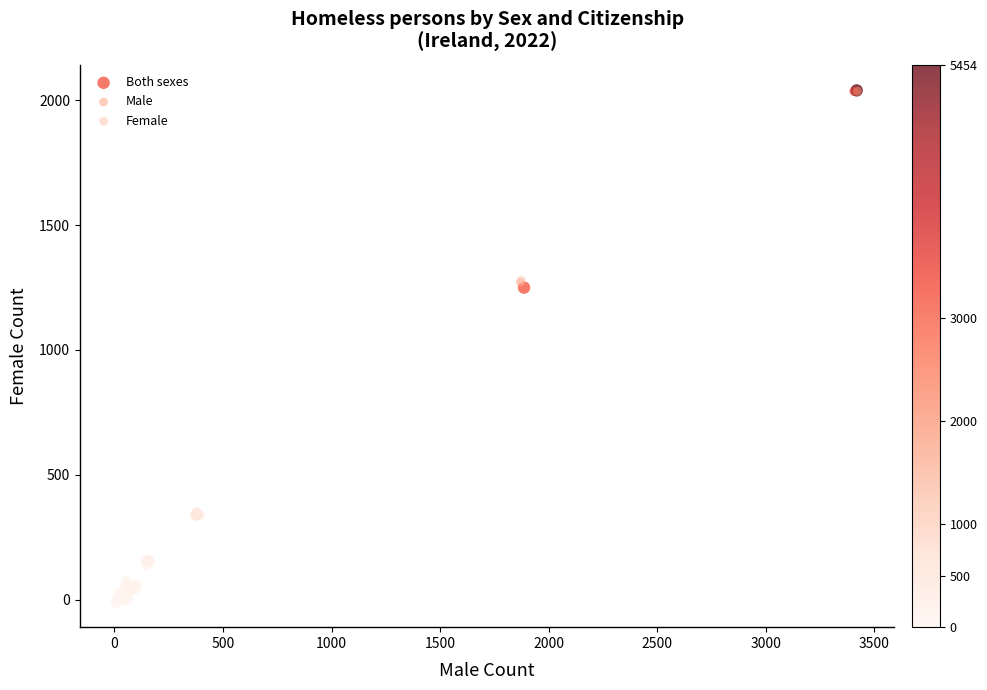

Which series has the widest spread of Y values?

Both sexes